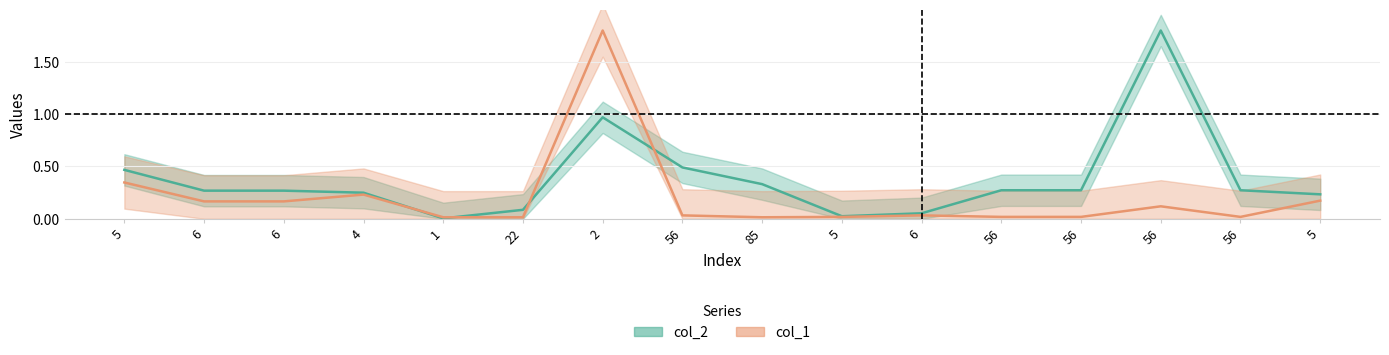

What is the sum of all col_2 values?

6.1